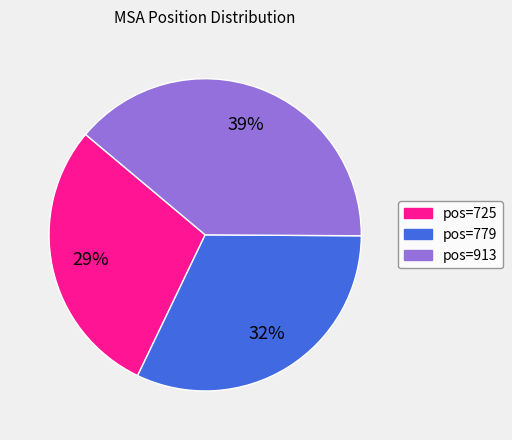

How many slices are in this pie chart?

3